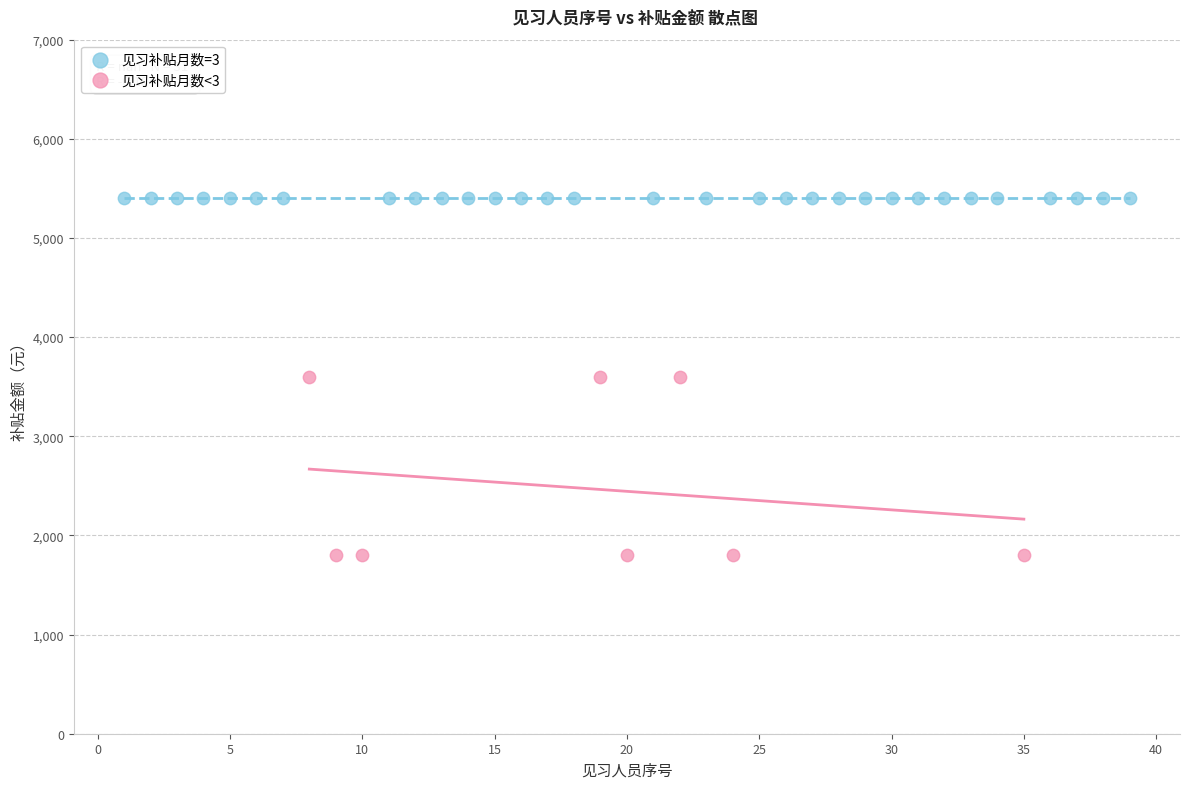

Which series reaches the maximum Y coordinate?

见习补贴月数=3